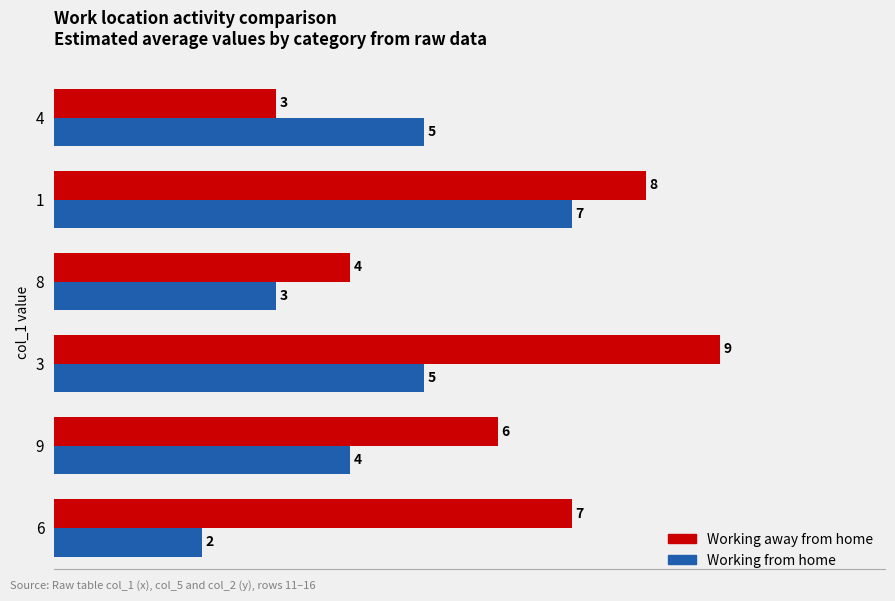

List the series in order of their overall mean, lowest first.

Working from home, Working away from home